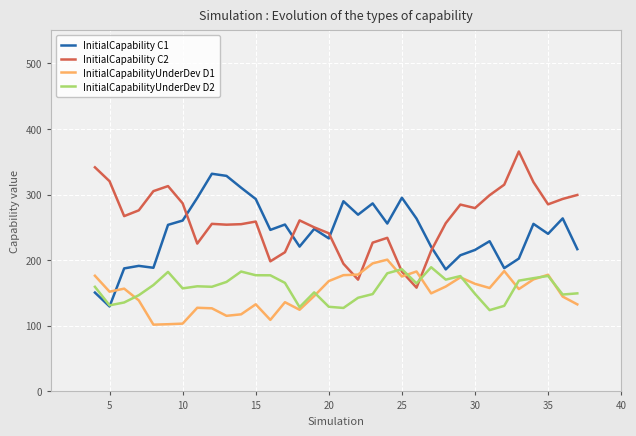

How many lines are shown in the chart?

4